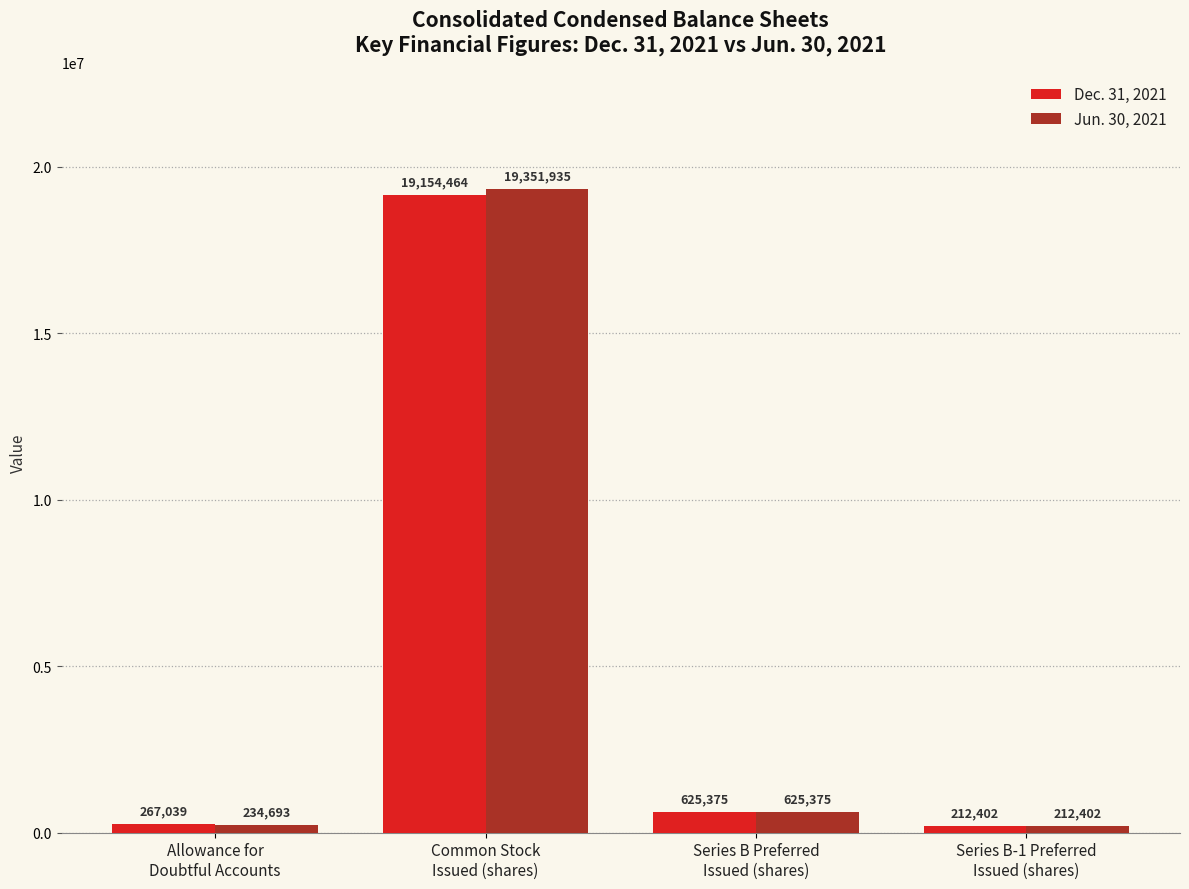

Count the number of data series in this chart.

2